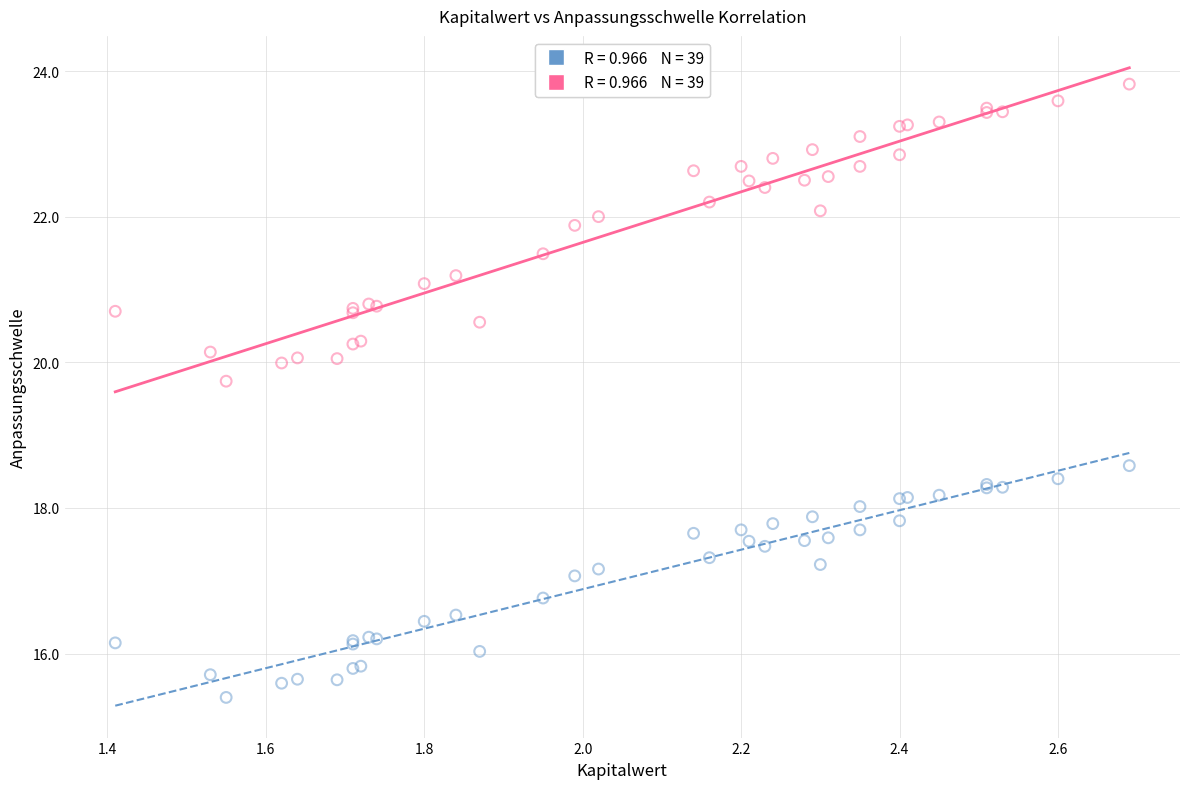

Across all series, what Y value is closest to 19?

18.6